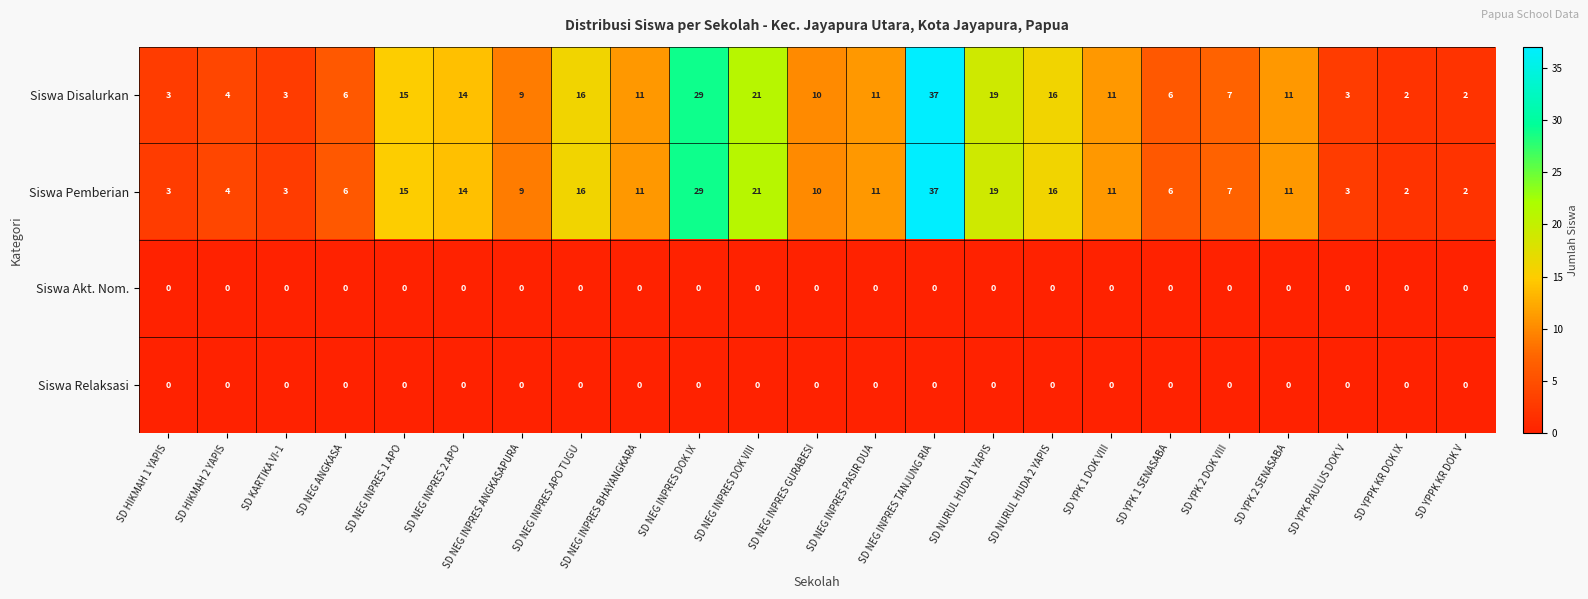

What is the total value across all series at SD NEG INPRES APO TUGU?

32